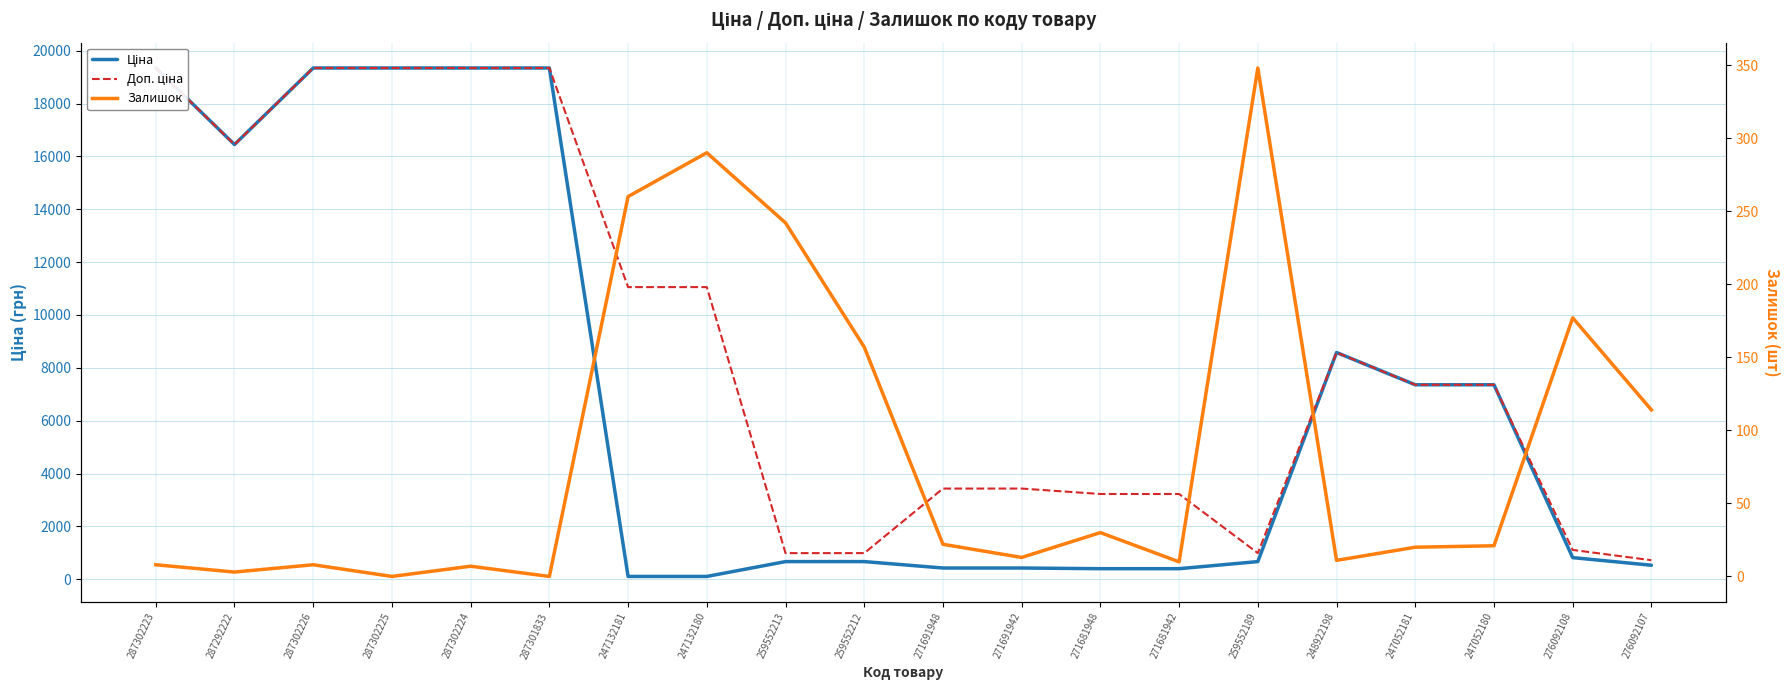

What is the label of the 13th point from the right?

247132180